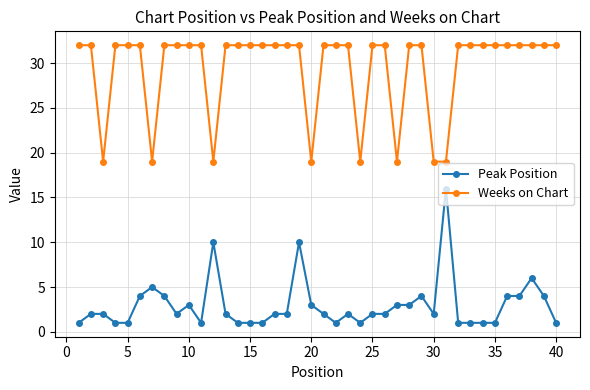

Which series has the largest total across all categories?

Weeks on Chart